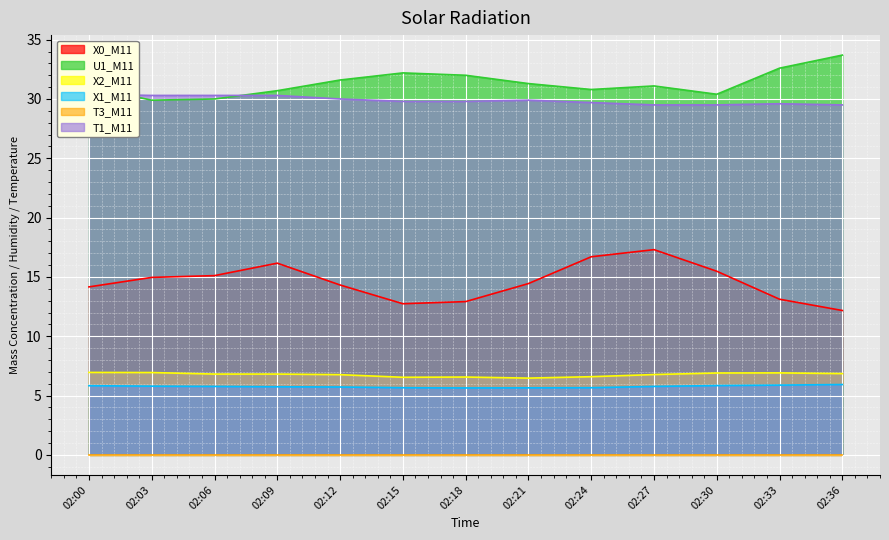

What is the maximum value for U1_M11?

33.7